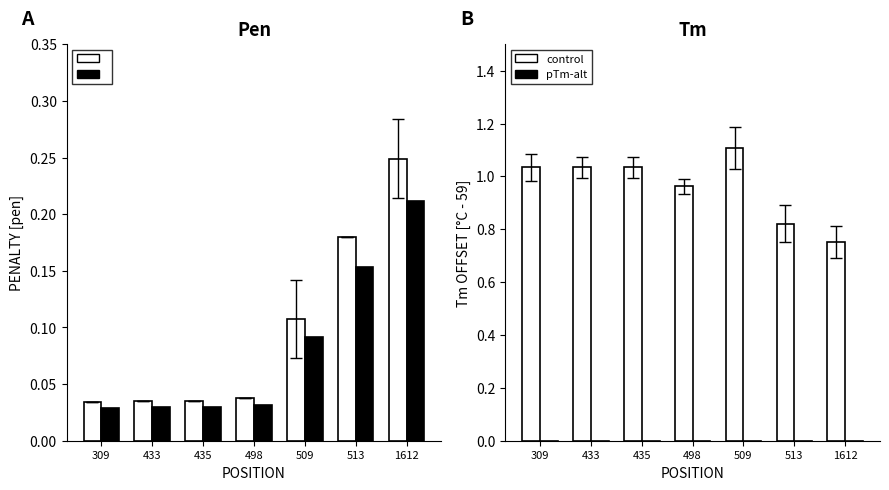

How many categories are shown in the chart?

7